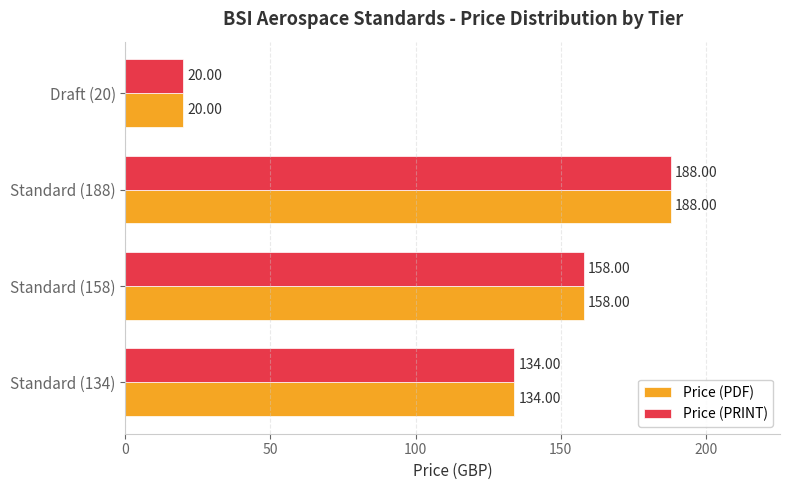

What is the greatest value displayed?

188